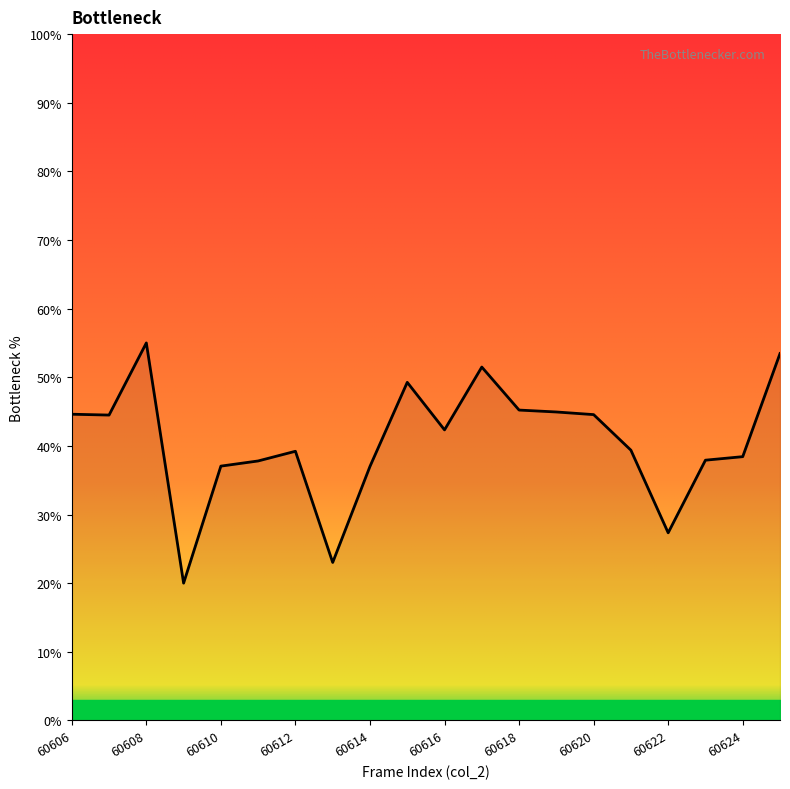

Does the chart display data point markers on the line(s)?

No